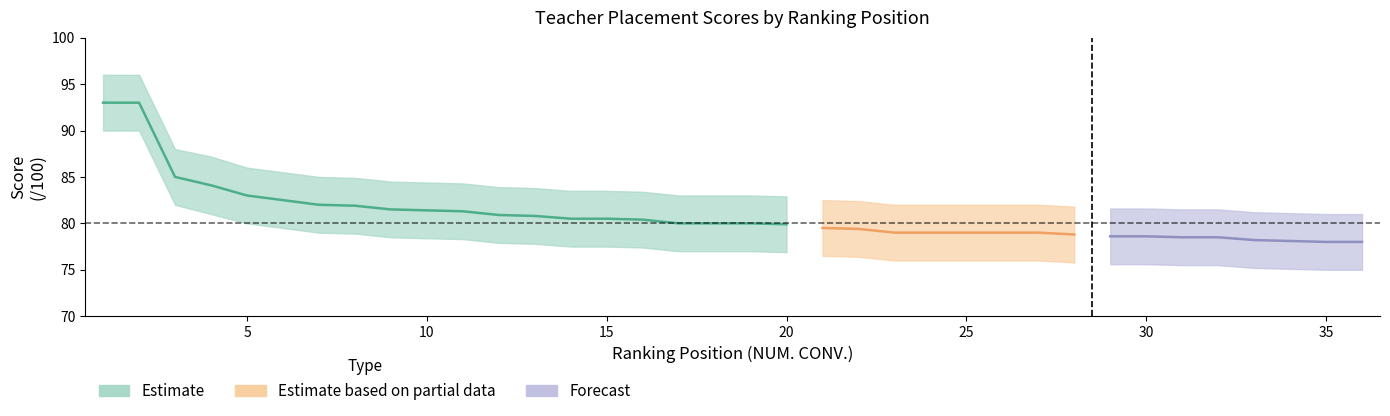

List the labels in order of score_lower value, smallest first.

35, 36, 34, 33, 31, 32, 29, 30, 28, 23, 24, 25, 26, 27, 22, 21, 20, 17, 18, 19, 16, 14, 15, 13, 12, 11, 10, 9, 8, 7, 6, 5, 4, 3, 1, 2